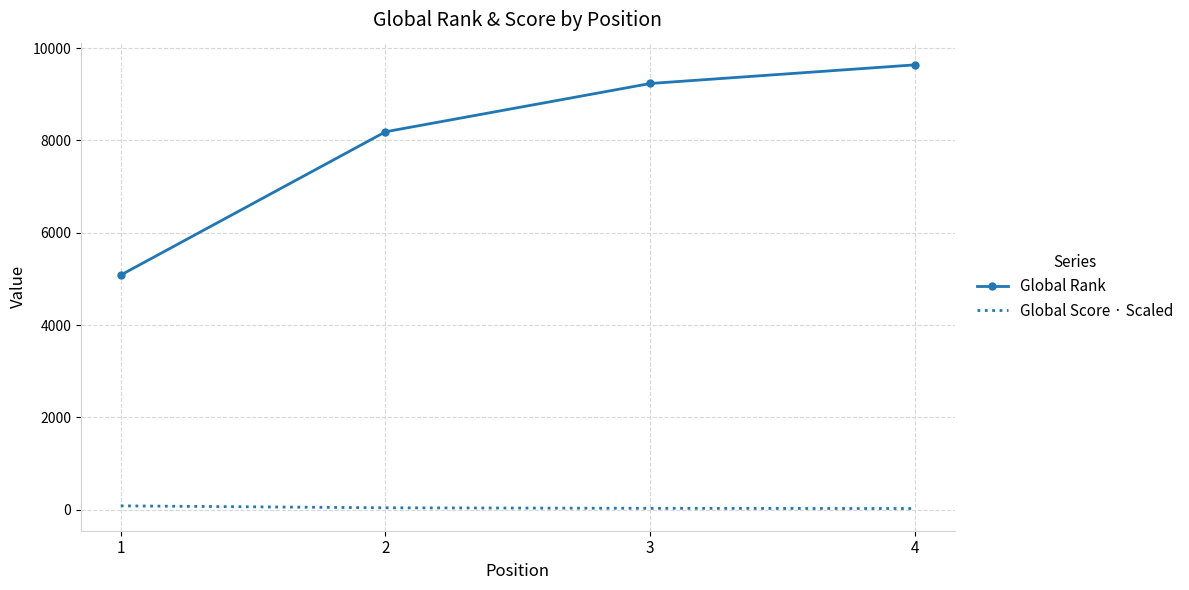

Rank the categories by Global Rank value from lowest to highest.

1, 2, 3, 4